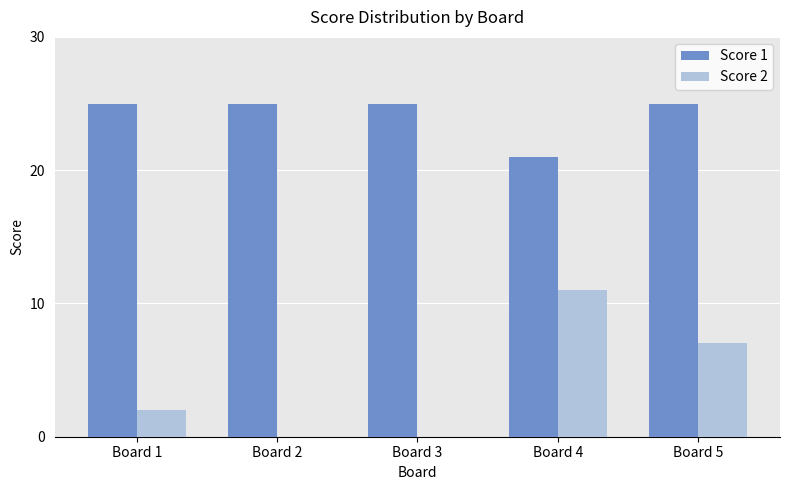

Reading right to left, transcribe all the data shown in this chart.

Score 1: 25	21	25	25	25
Score 2: 7	11	0	0	2